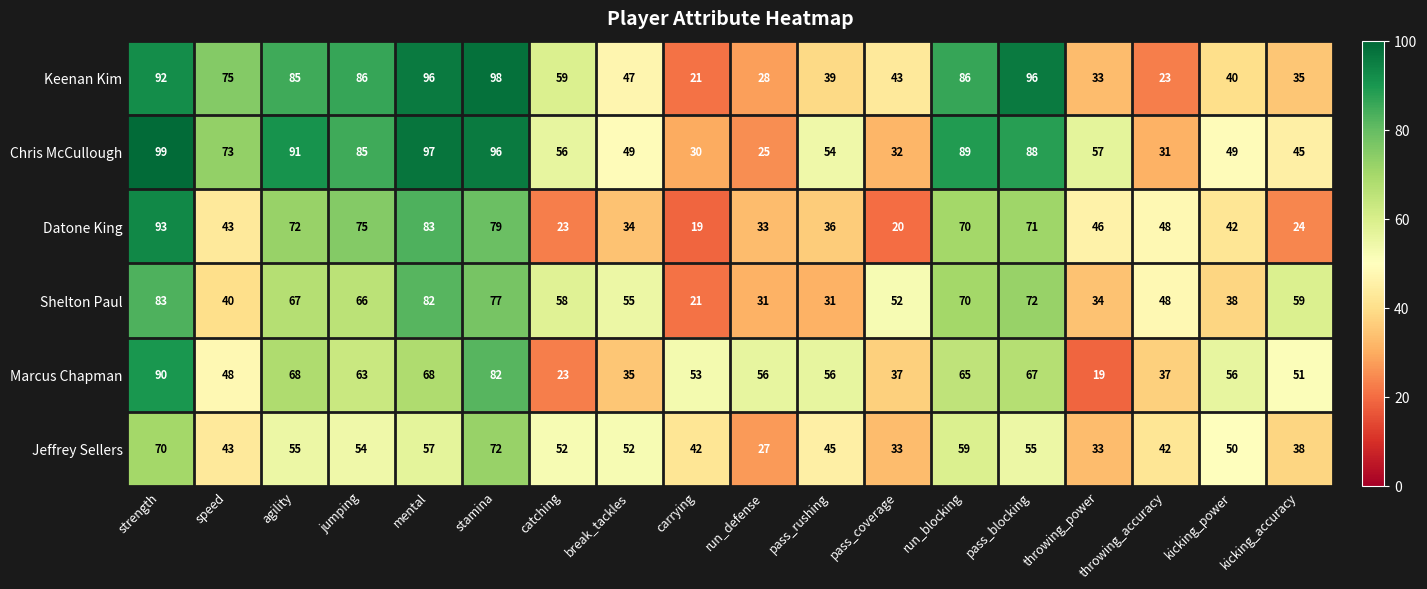

What is the minimum value shown in the chart?

19